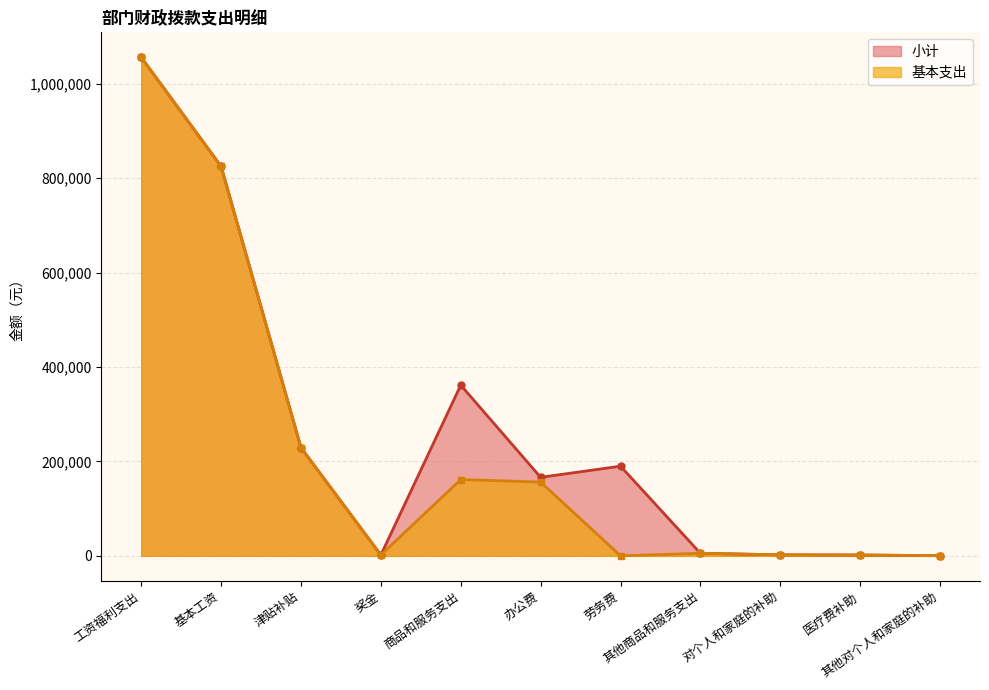

What position from the left is 工资福利支出?

1